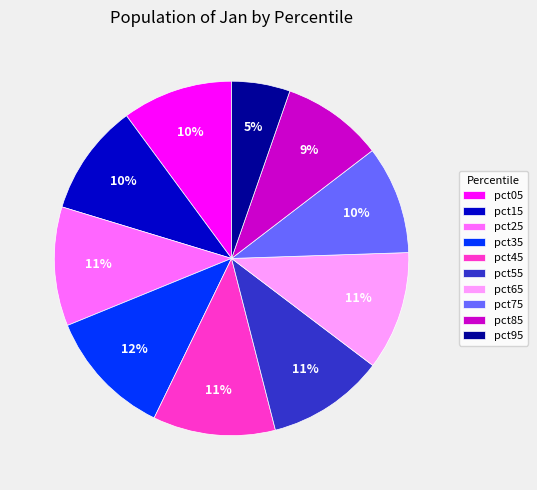

True or false: pct15 accounts for 10% of the total.

True